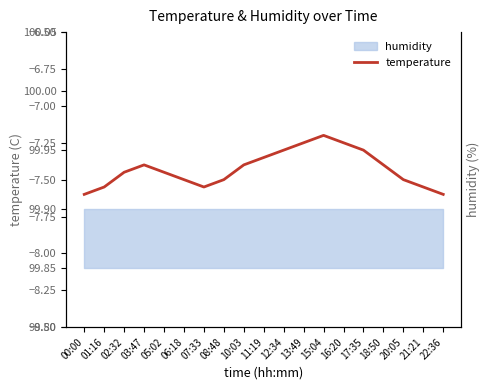

What is the approximate value at 13:49?

-7.2